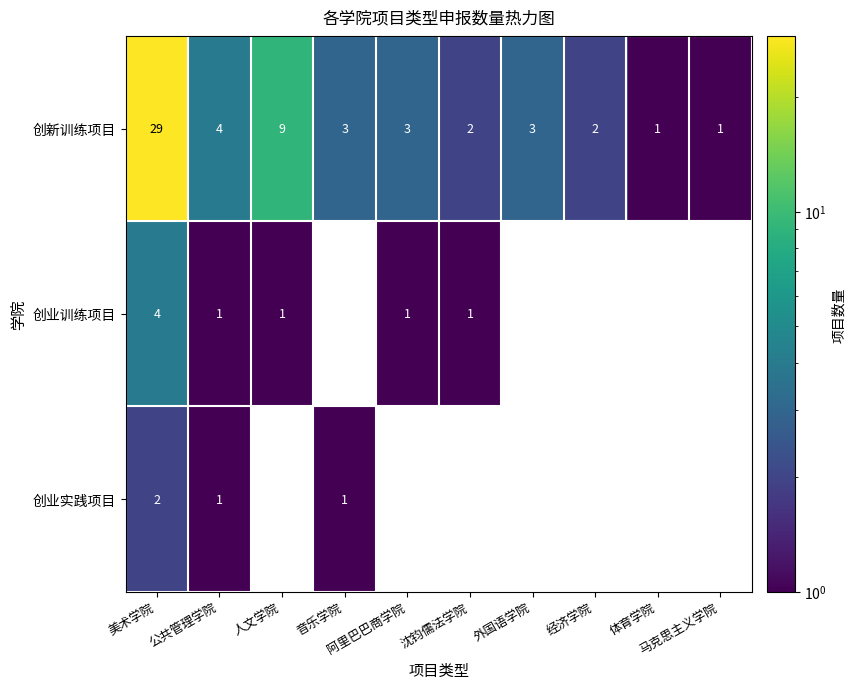

How many 创业实践项目 values are between 0 and 1?

9